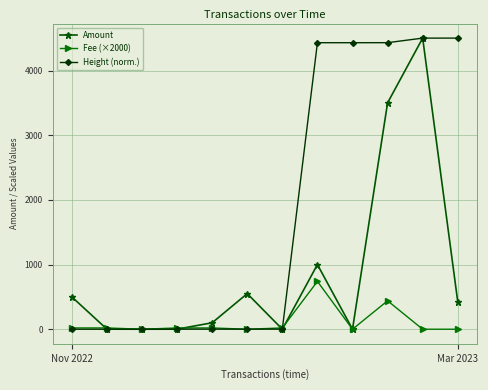

What is the value of the Amount point at the 8th from the left?

1000.0